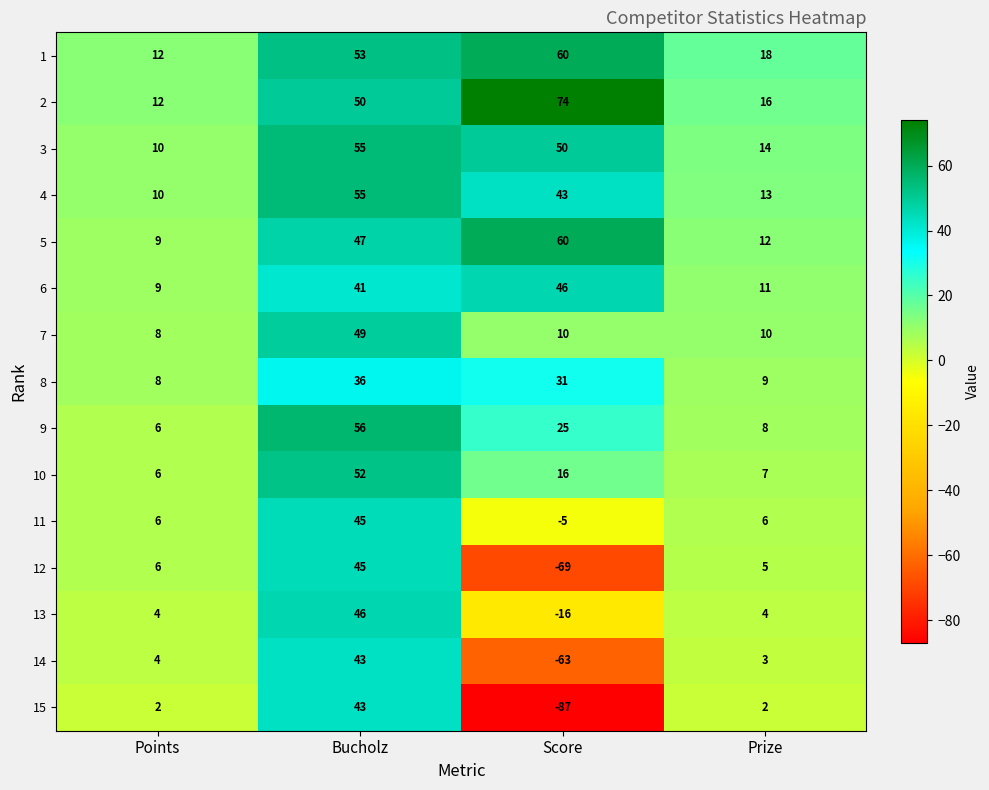

At which label is 2 closest to 43?

Bucholz